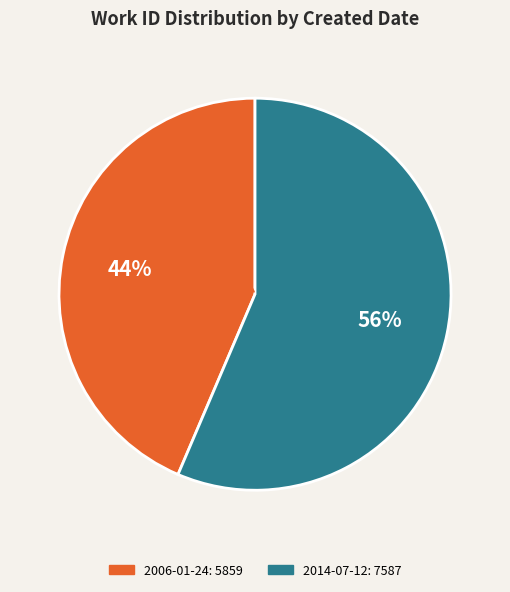

How many slices are in this pie chart?

2